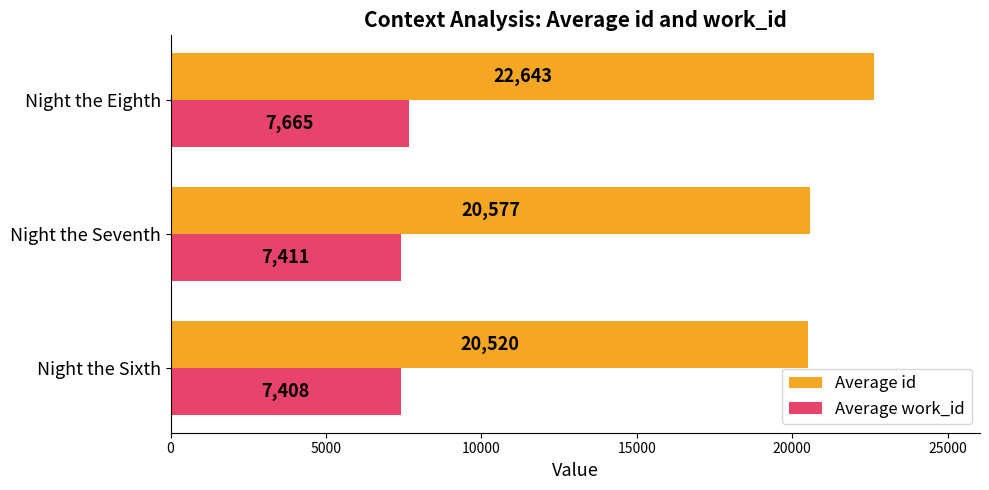

What is the sum of all Average work_id values?

22484